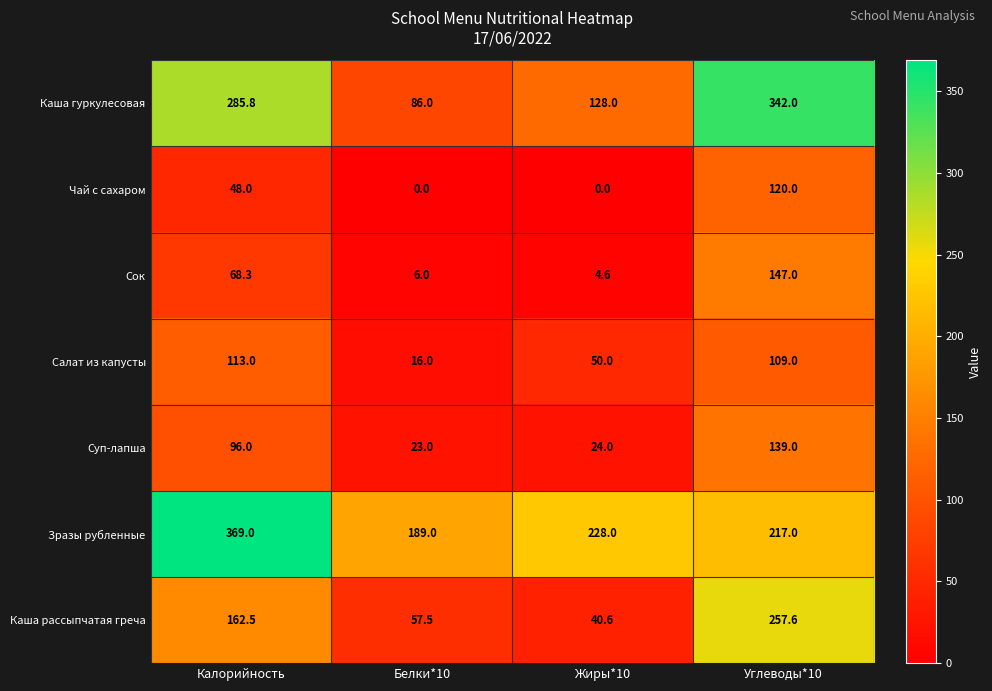

What is the total value across all series at Углеводы*10?

1331.6